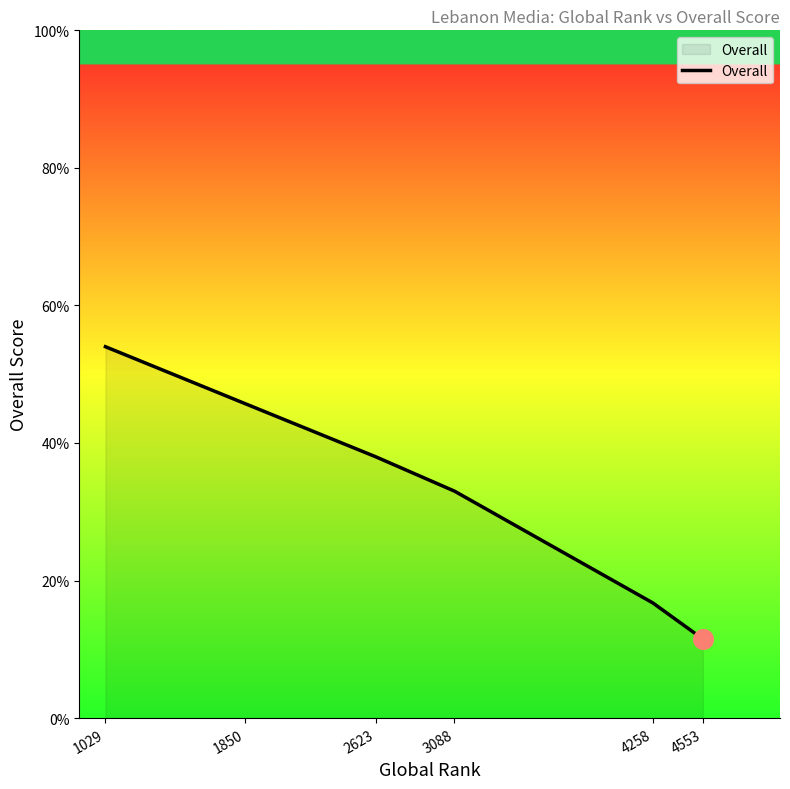

Between 3088 and 4258, which is larger?

3088